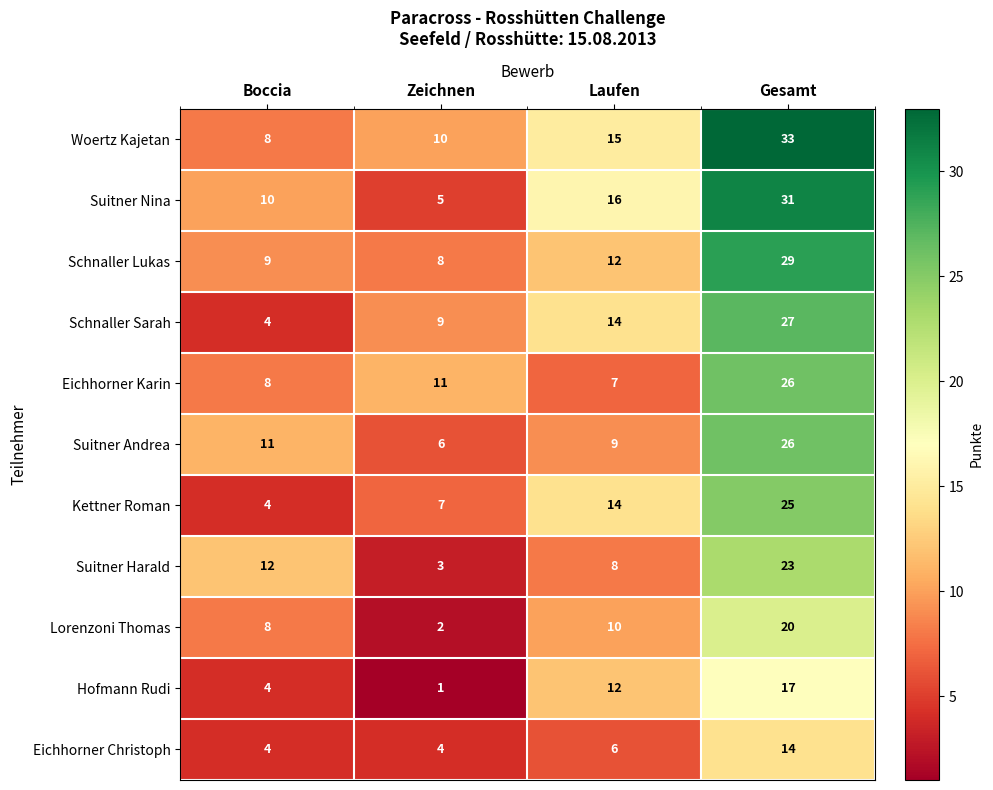

How many series are shown in this chart?

11